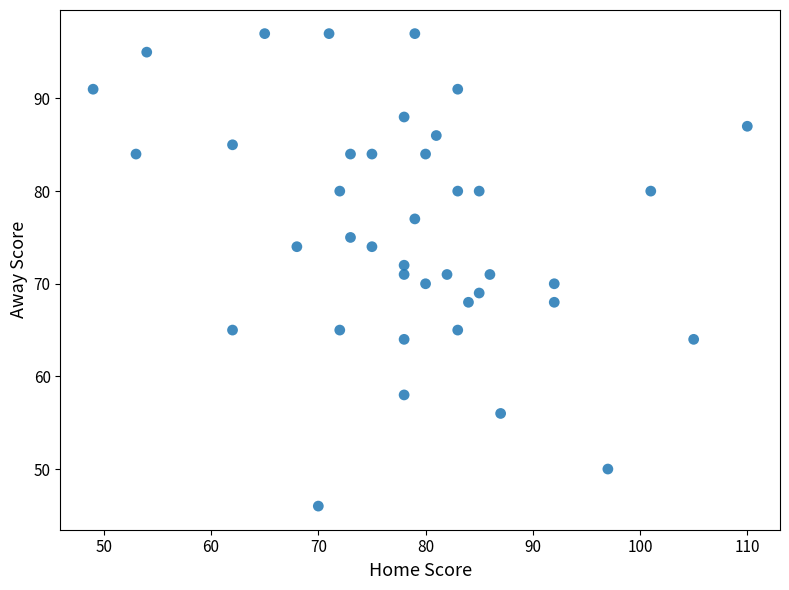

What is the range of X values (max minus min)?

61